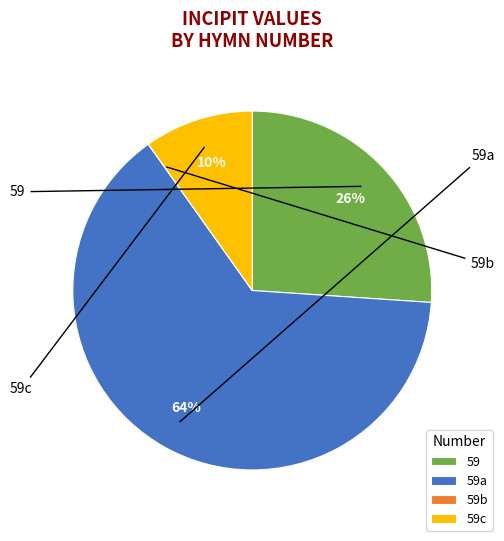

True or false: 59a accounts for 78% of the total.

False